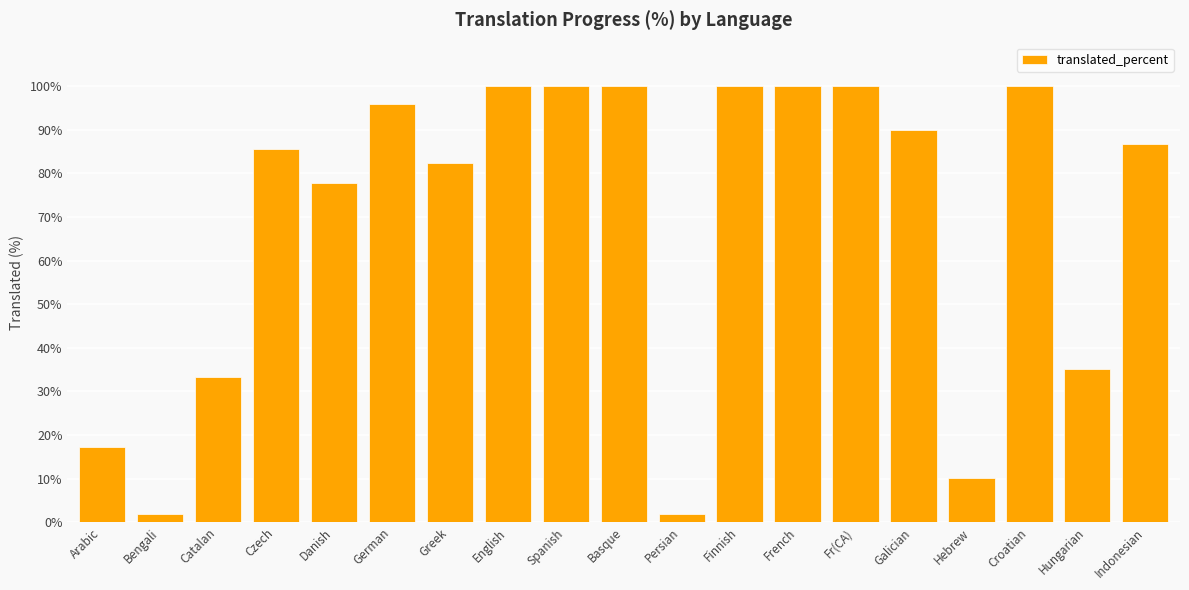

True or false: the data shows 139.1 at Galician.

False